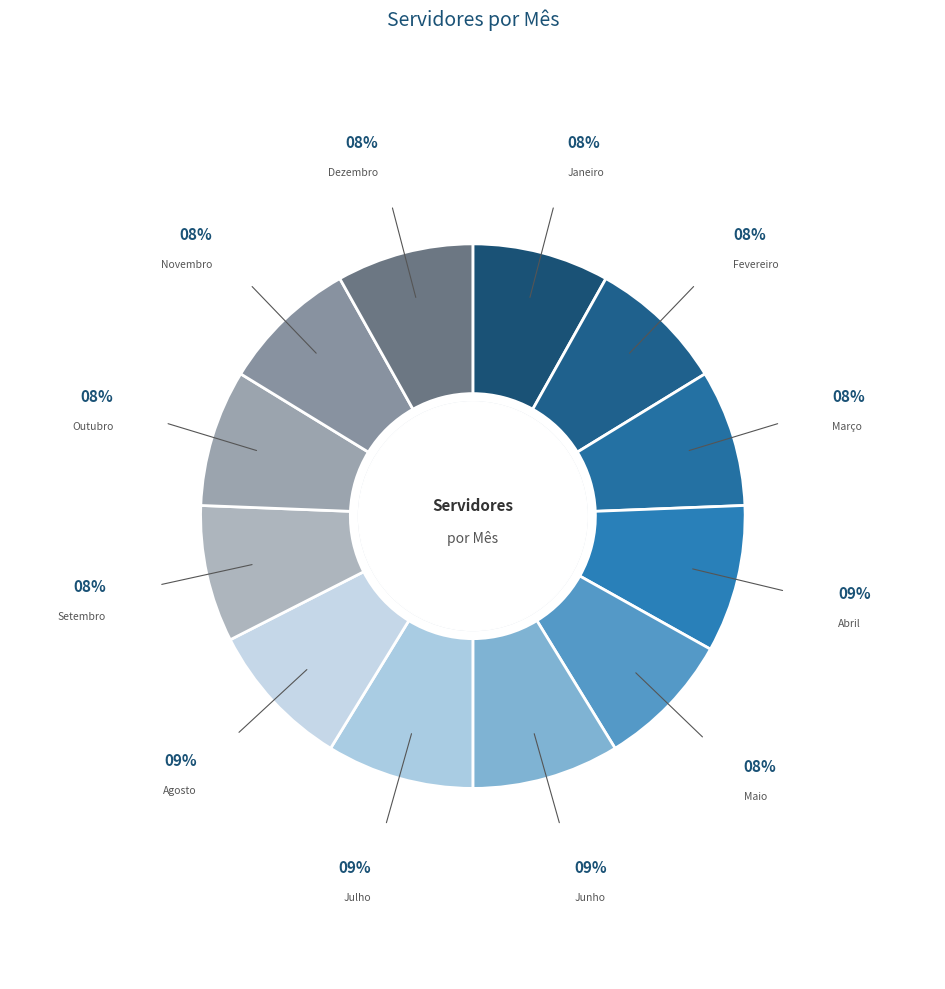

Count the number of slices in the pie.

12